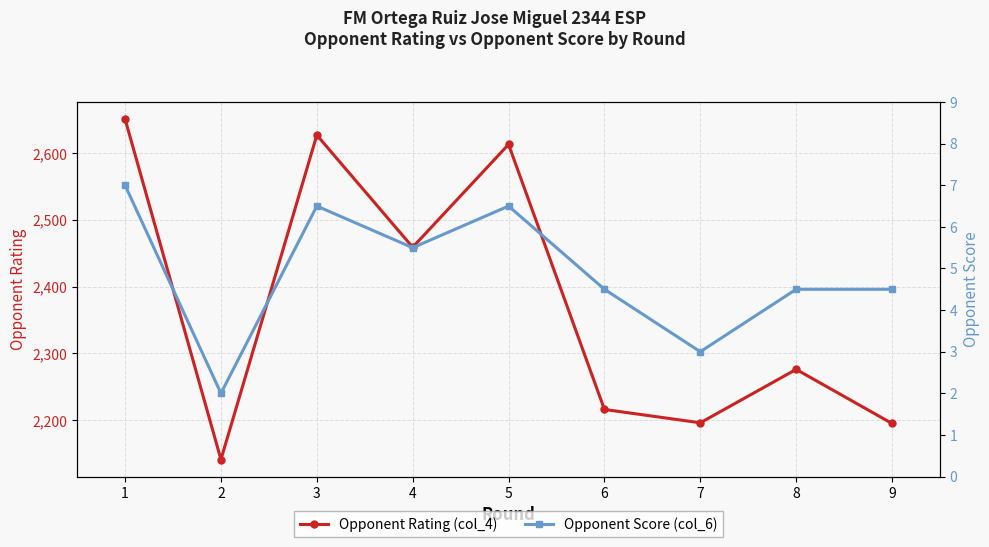

True or false: Opponent Score (col_6) has more than 0 interior local peaks.

True